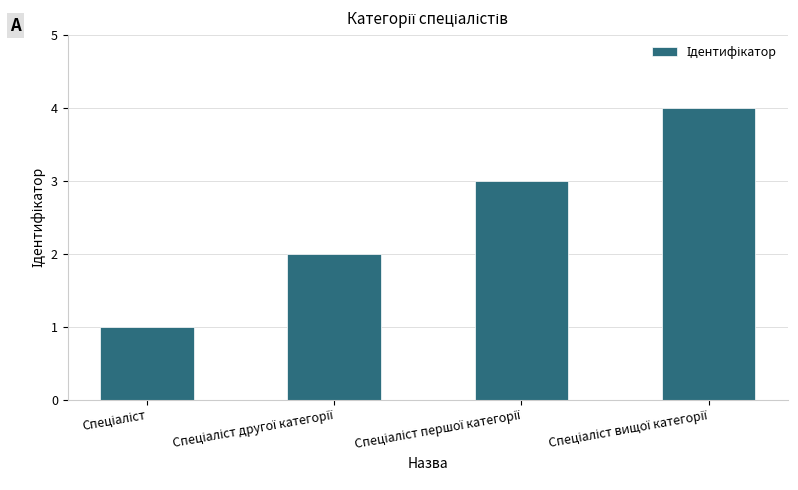

What is the difference between the maximum and minimum values?

3